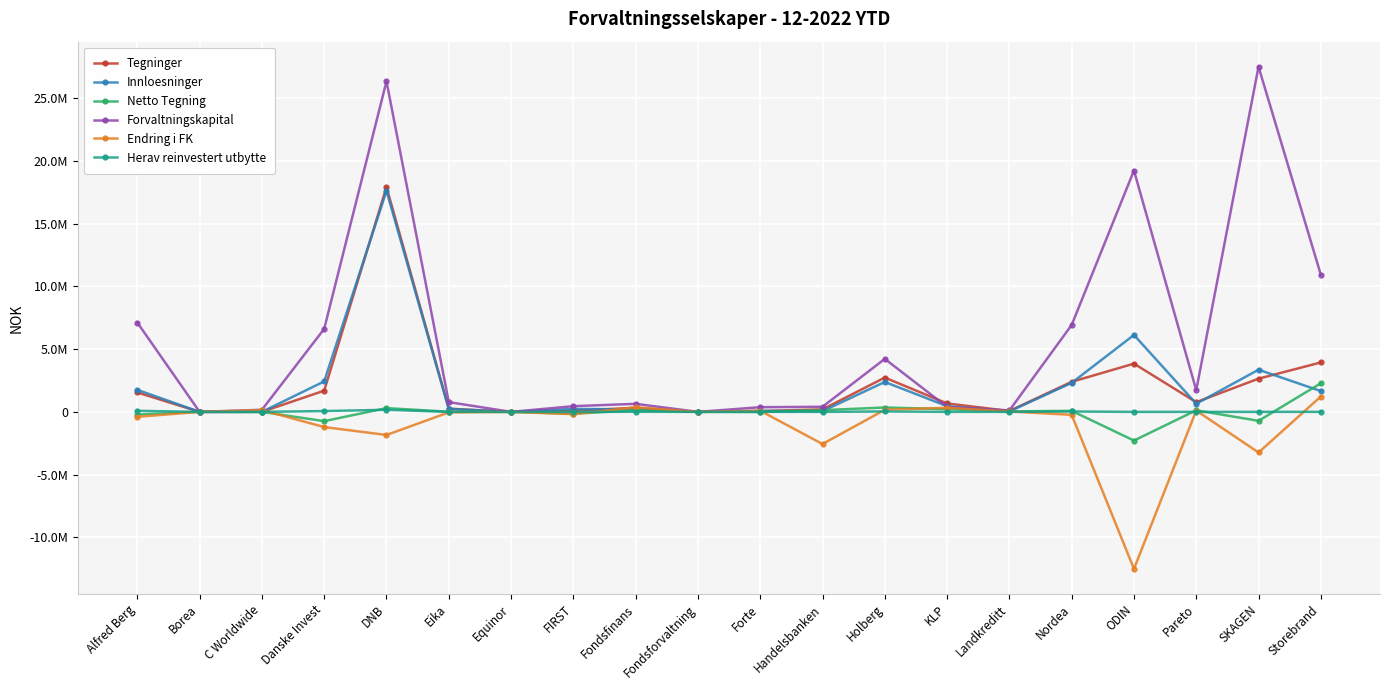

Which series has the widest spread of values?

Forvaltningskapital